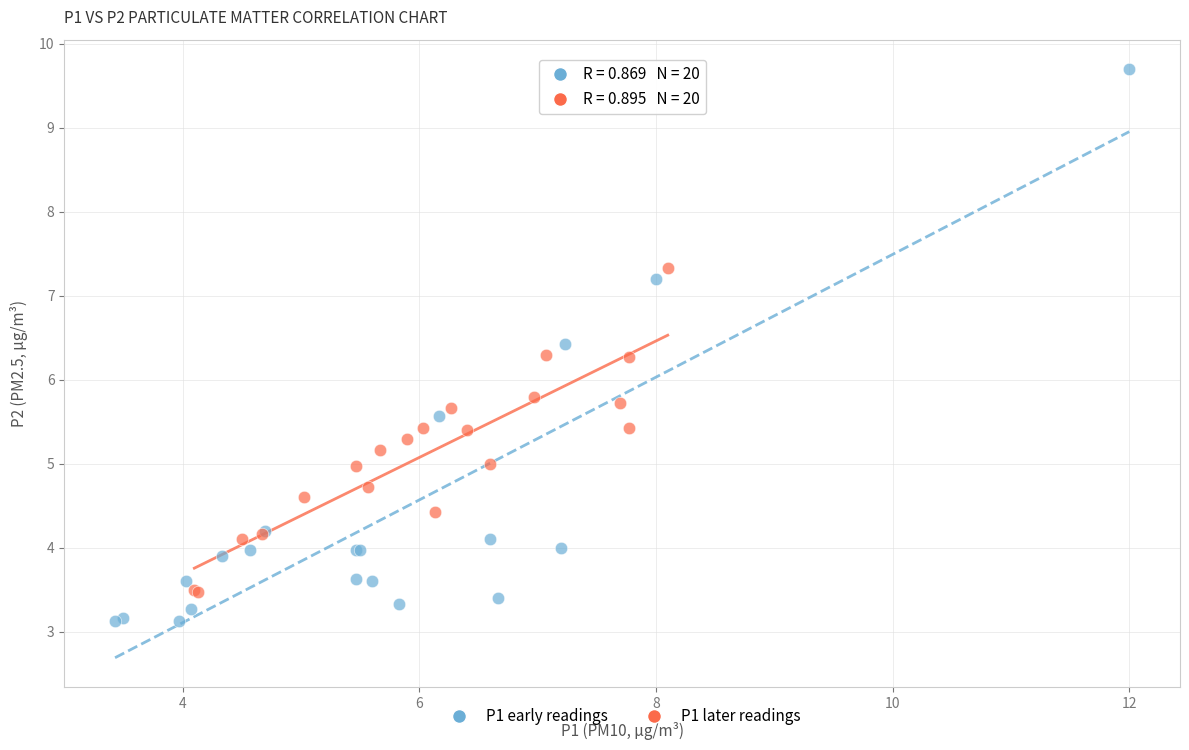

Which series has the largest Y range (max minus min)?

P1 early readings